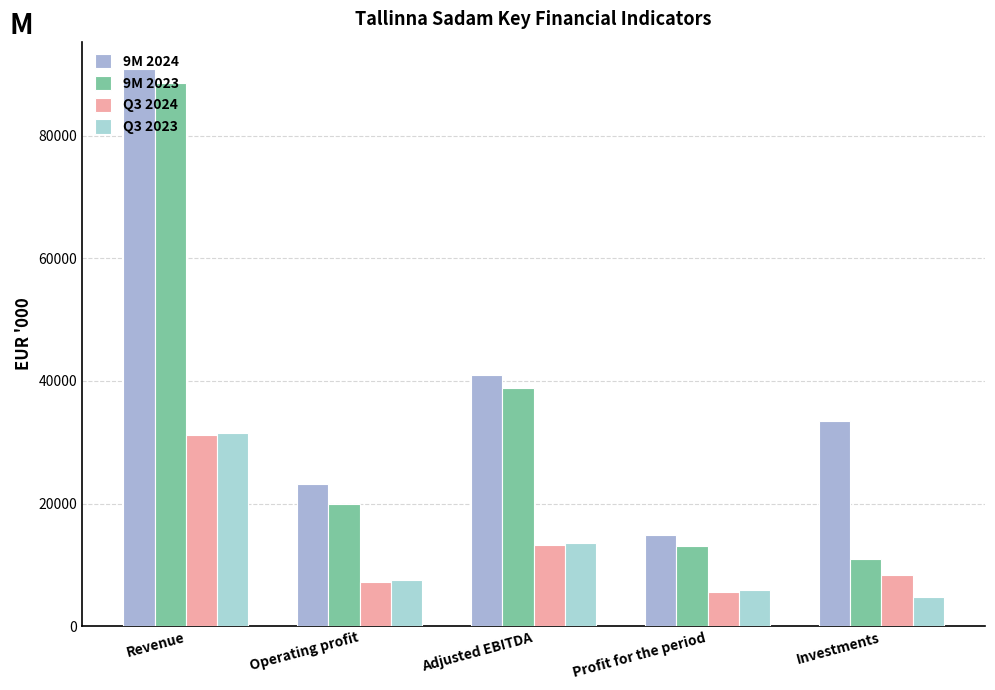

At which label does Q3 2023 reach its peak?

Revenue